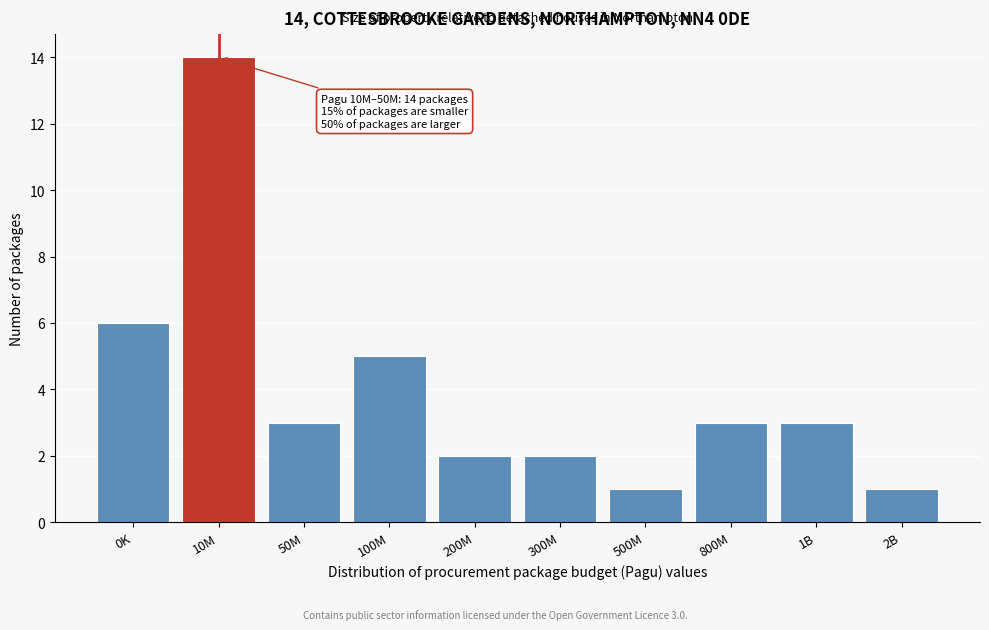

Reading left to right, extract all data points from this chart.

6	14	3	5	2	2	1	3	3	1